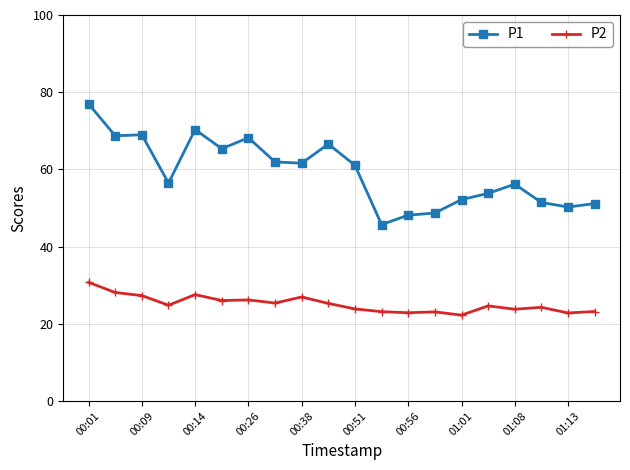

What is the average value of the P2 series?

25.1